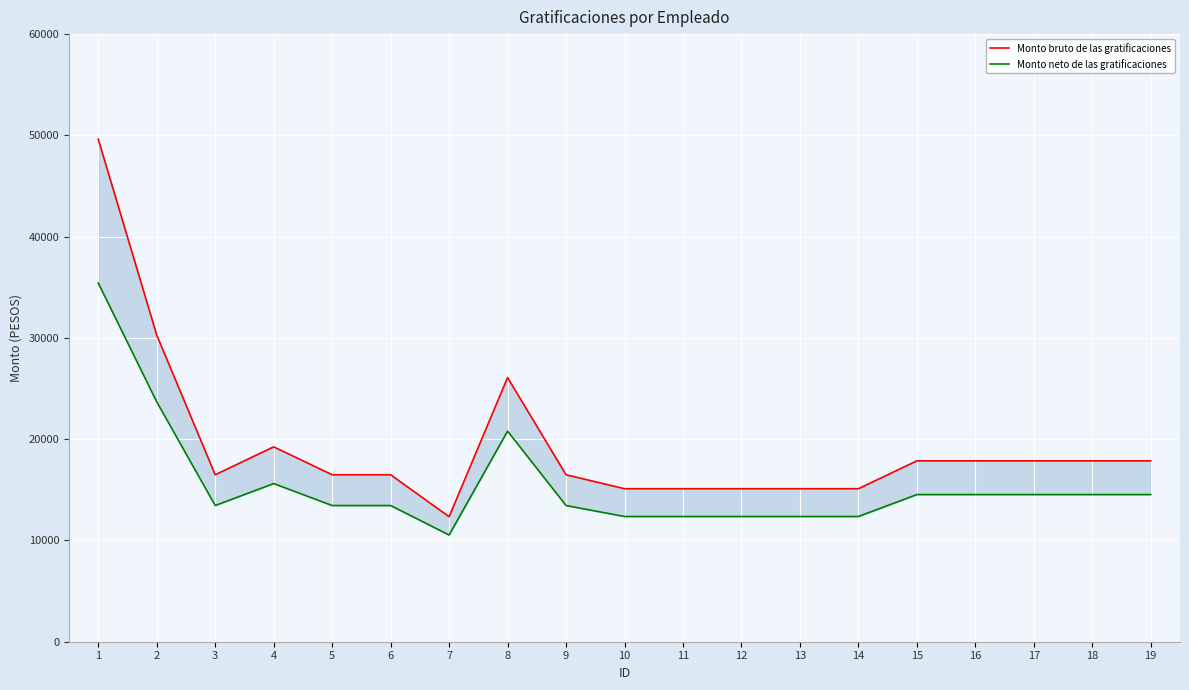

Which category has the highest value in the Monto neto de las gratificaciones series?

1